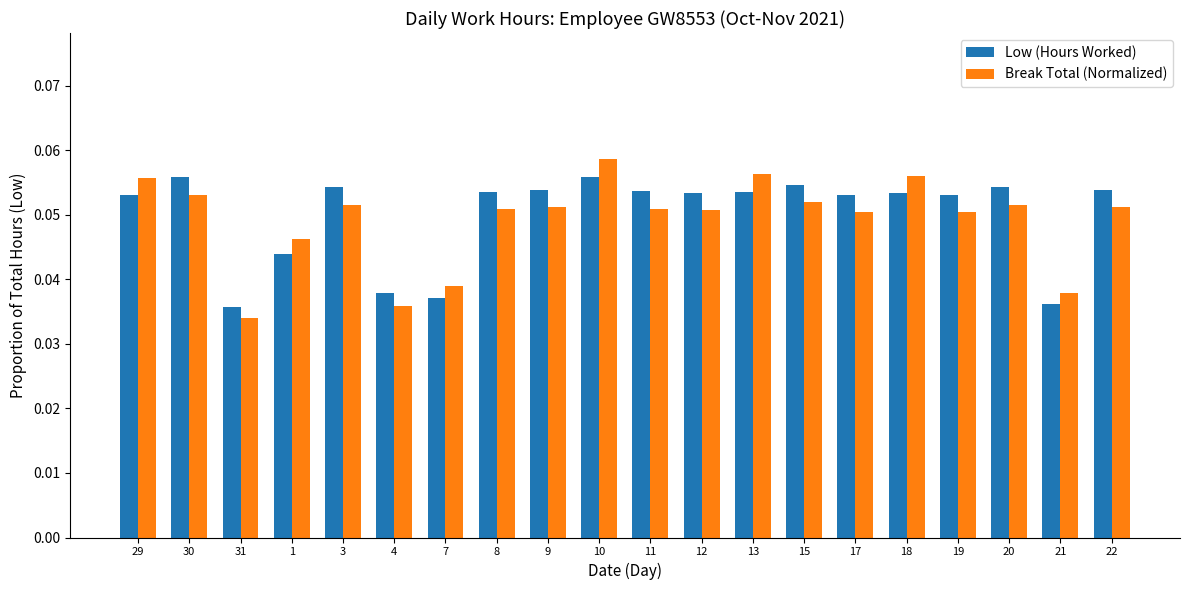

What position from the right is 12?

9